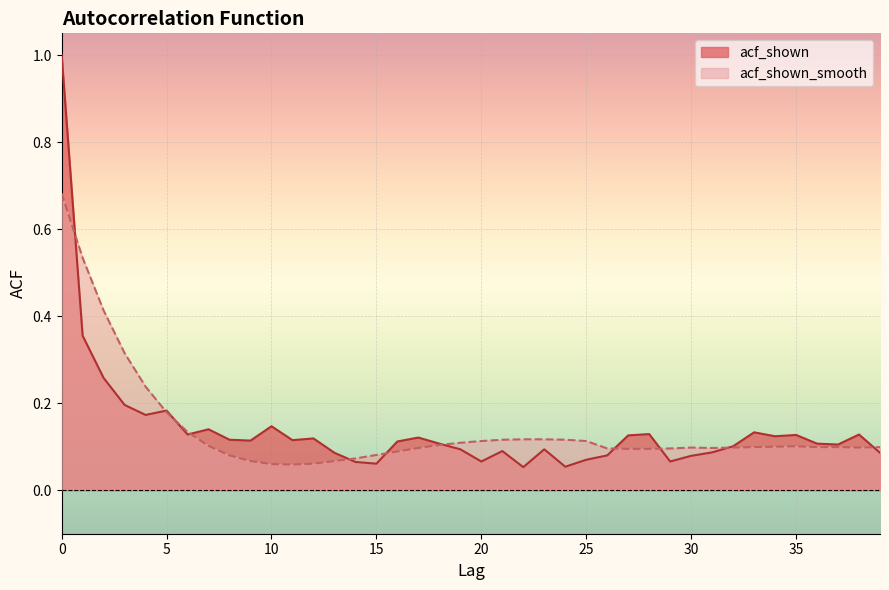

What is the sum of the acf_shown values at 16 and 1?

0.5